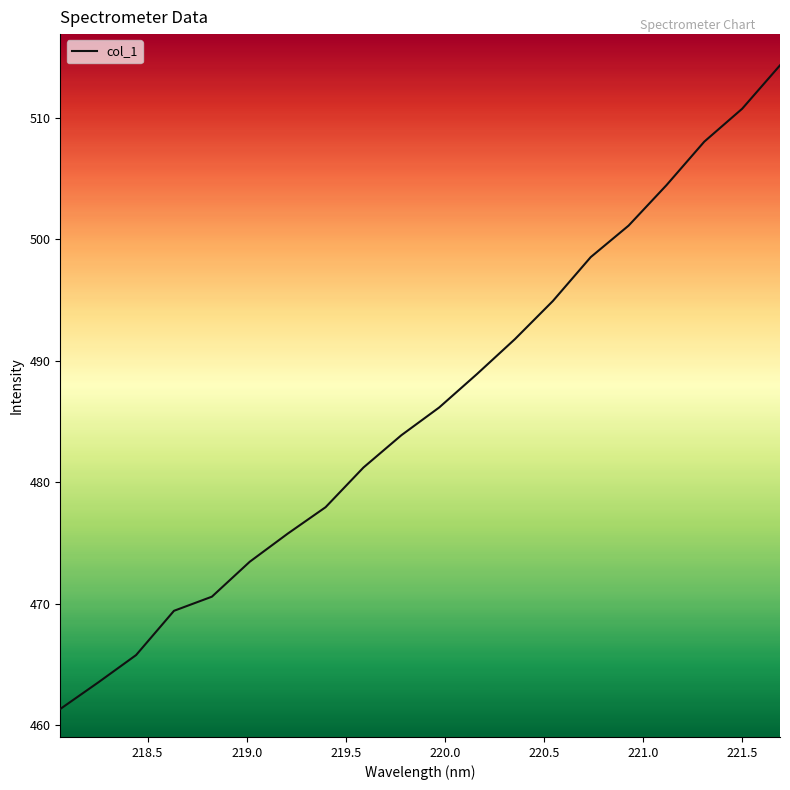

What is the greatest value displayed?

514.3